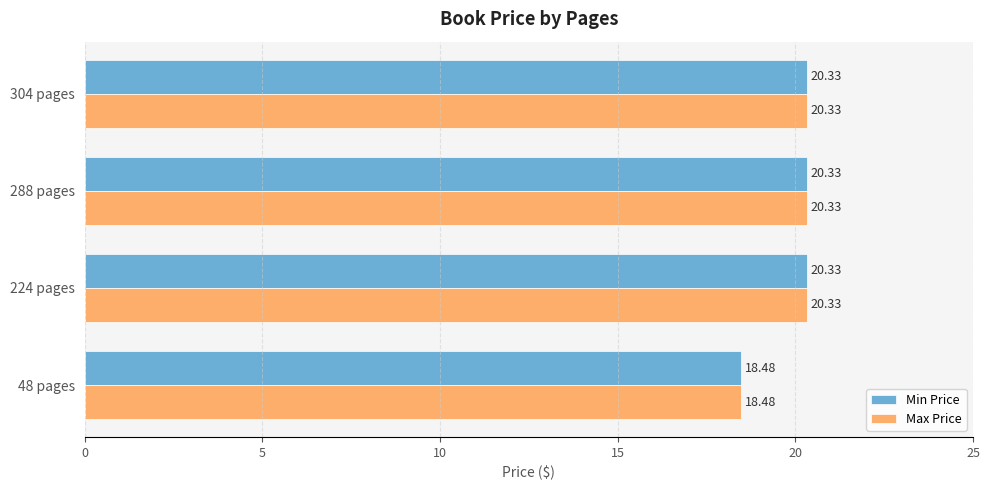

What is the sum of the Max Price values at 304 pages and 288 pages?

40.7